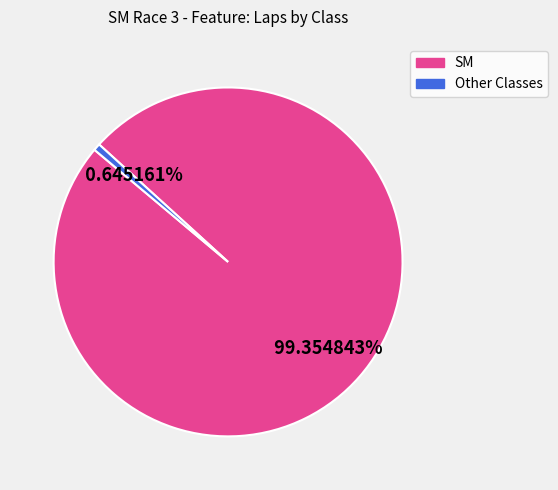

Is there a majority slice in this chart?

Yes